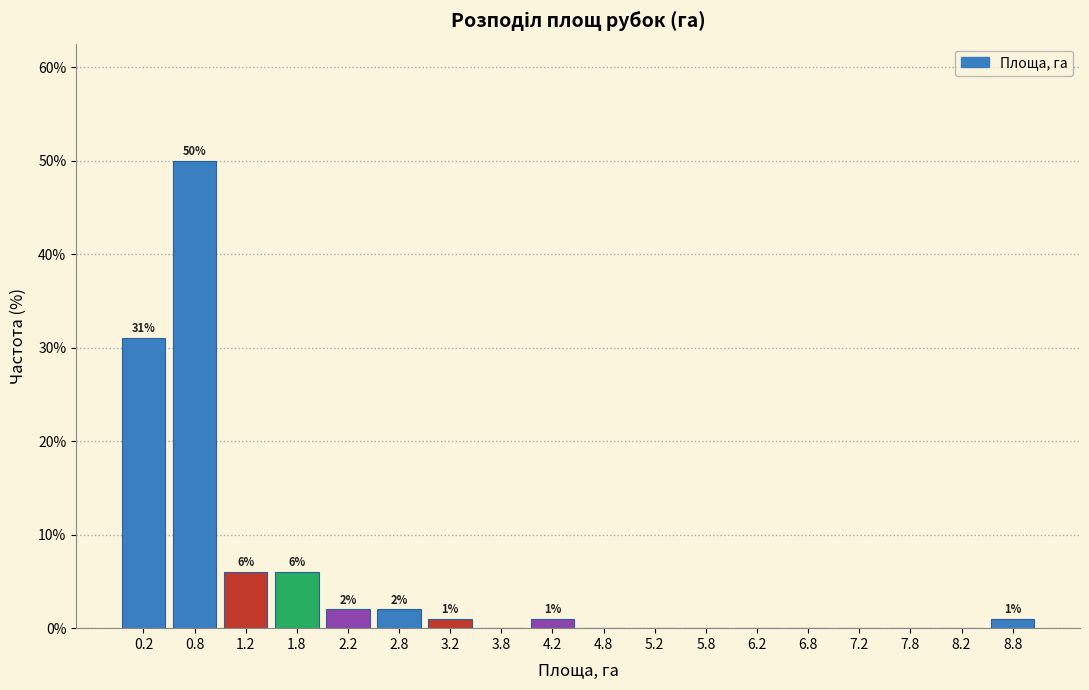

Which range on the x-axis has the tallest bar?

0.5 to 1.0